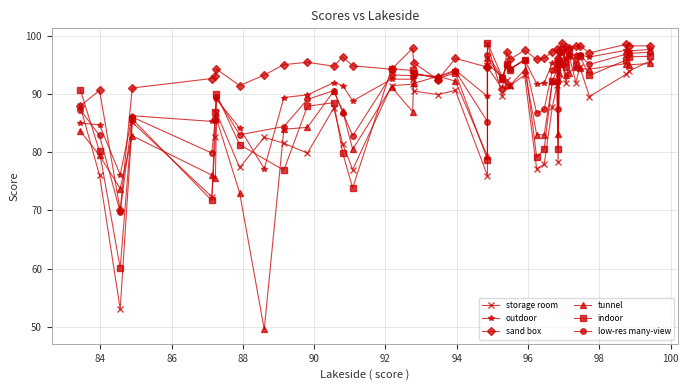

How many values in the sand box series are below 95?

16